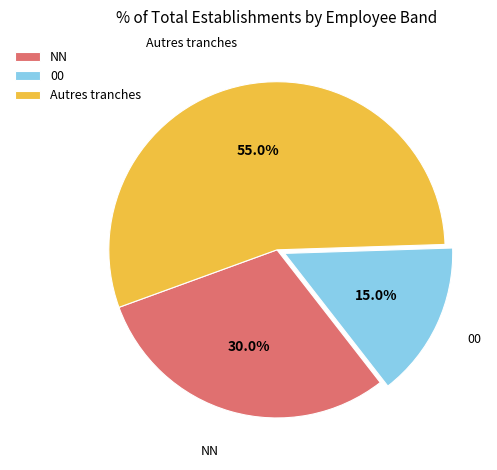

Do 00 and Autres tranches together represent more than half of the pie?

Yes